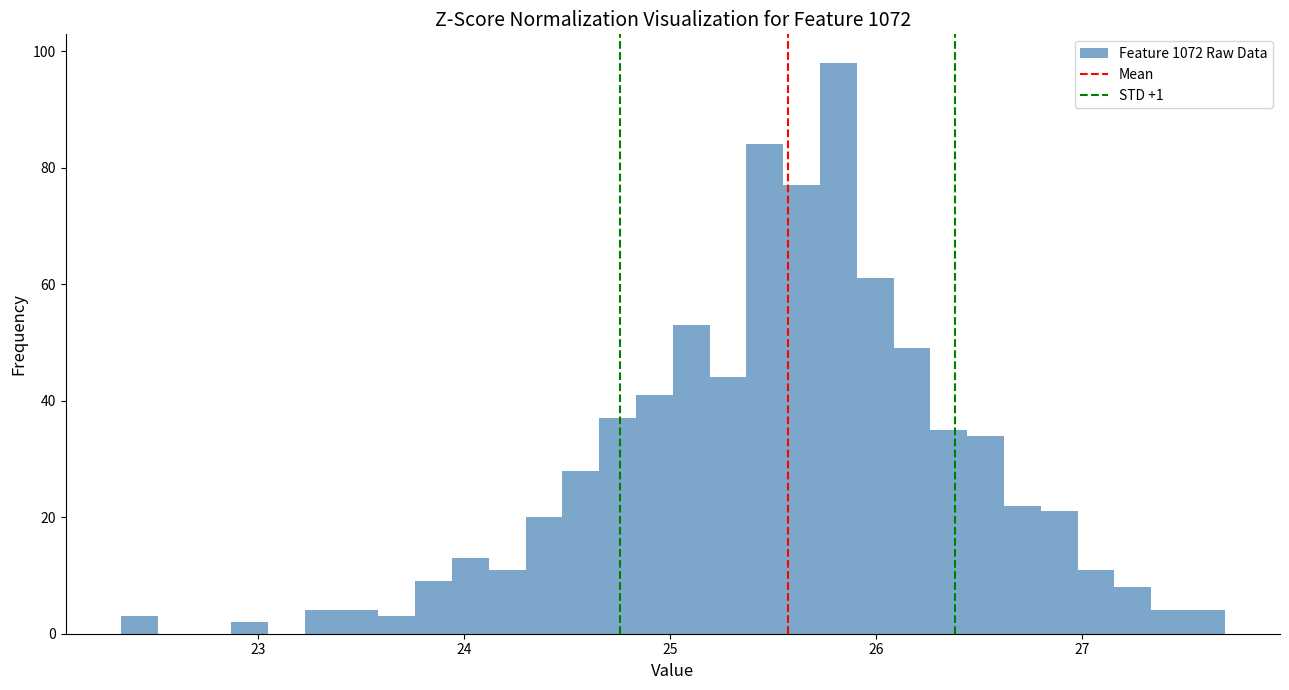

Around what value on the x-axis is the tallest bar? Give the approximate position of its centre, as read against the axis.

25.8